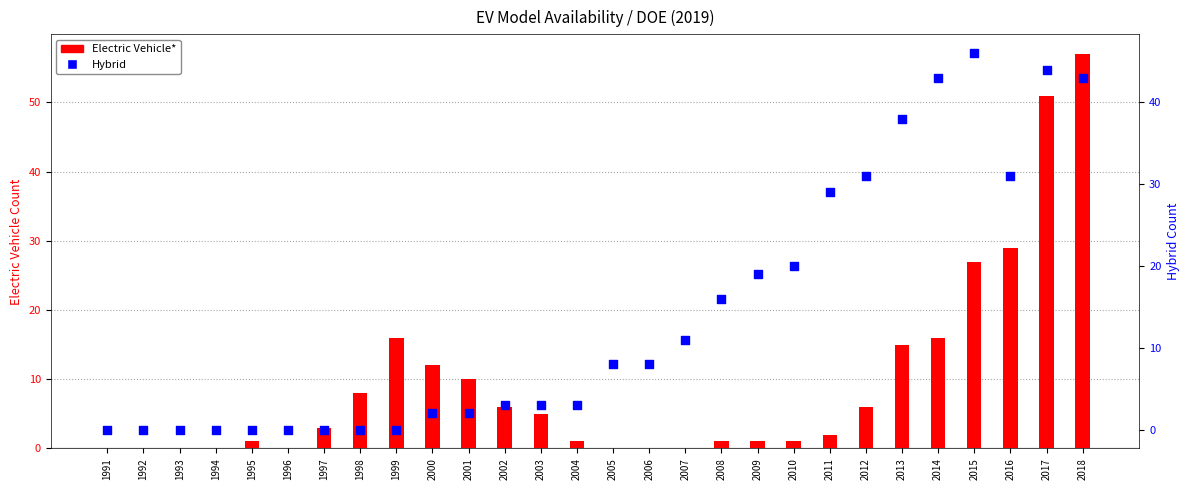

Which series has the largest total across all categories?

Hybrid